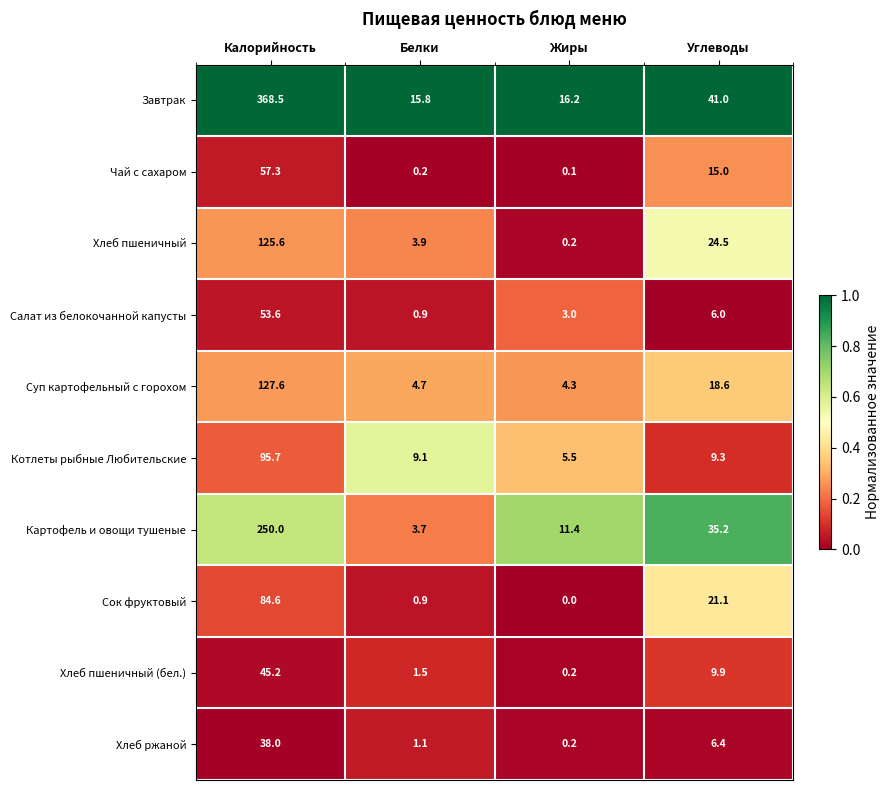

The Суп картофельный с горохом series shows 2.8 at Жиры. True or false?

False